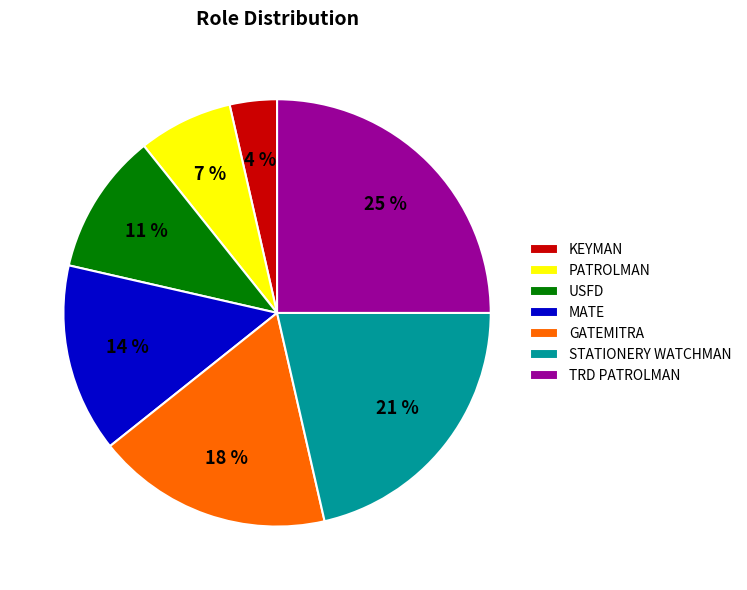

Combined, do KEYMAN and TRD PATROLMAN account for over 50%?

No